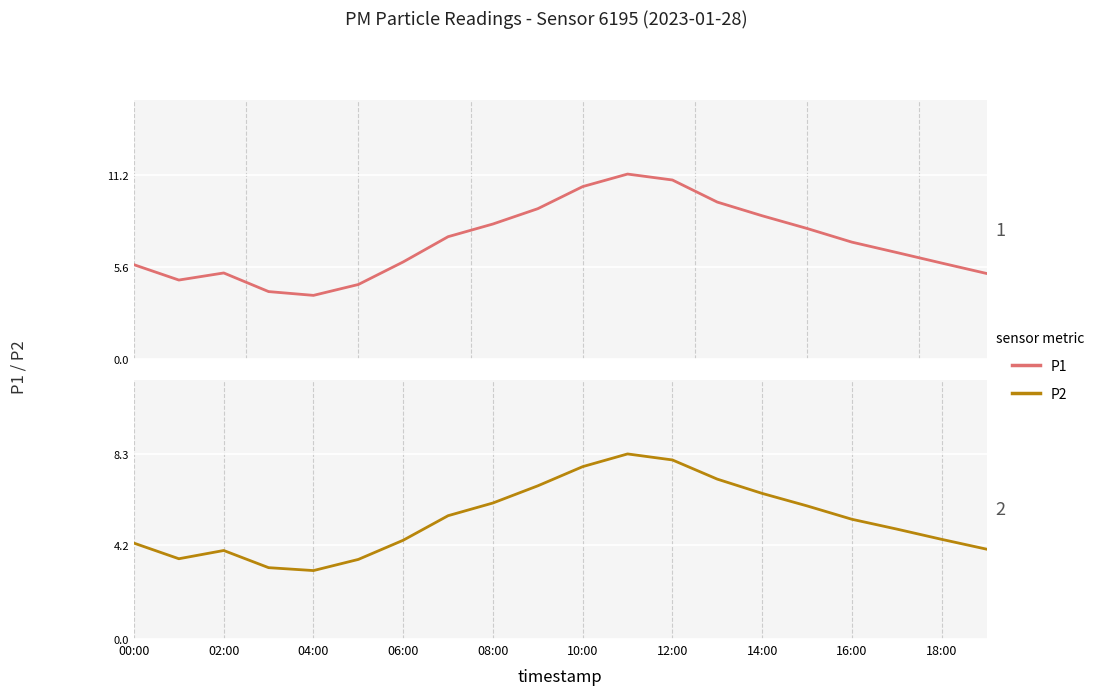

True or false: P1 and P2 intersect in this chart.

False